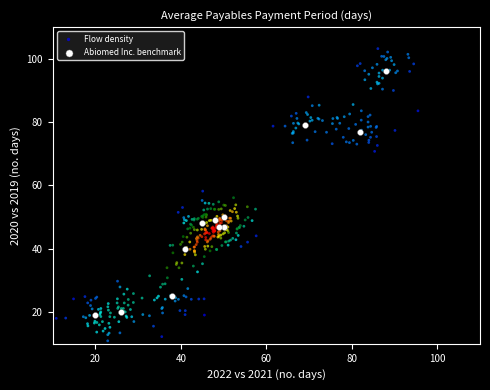

What are all the series names shown in the legend?

Flow density, Abiomed Inc. benchmark